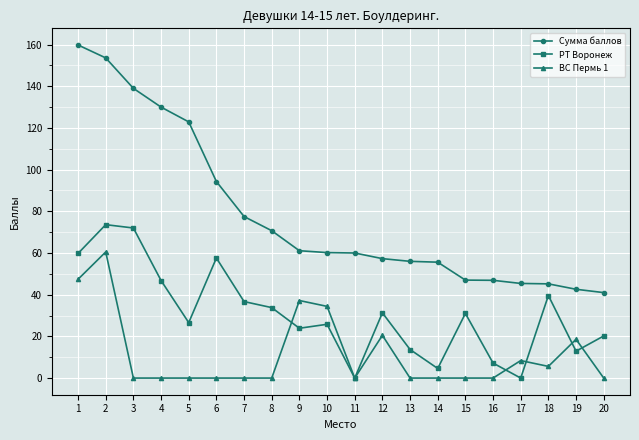

What is the total value across all series at 11?

60.0